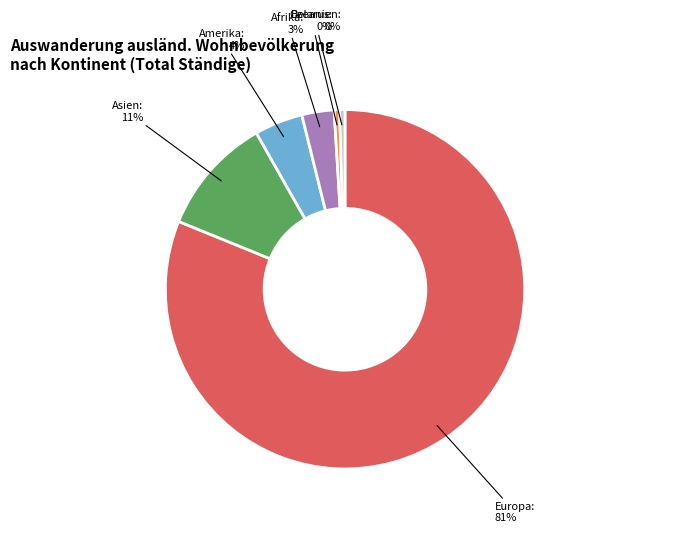

To the nearest percent, what is the average slice percentage?

17%